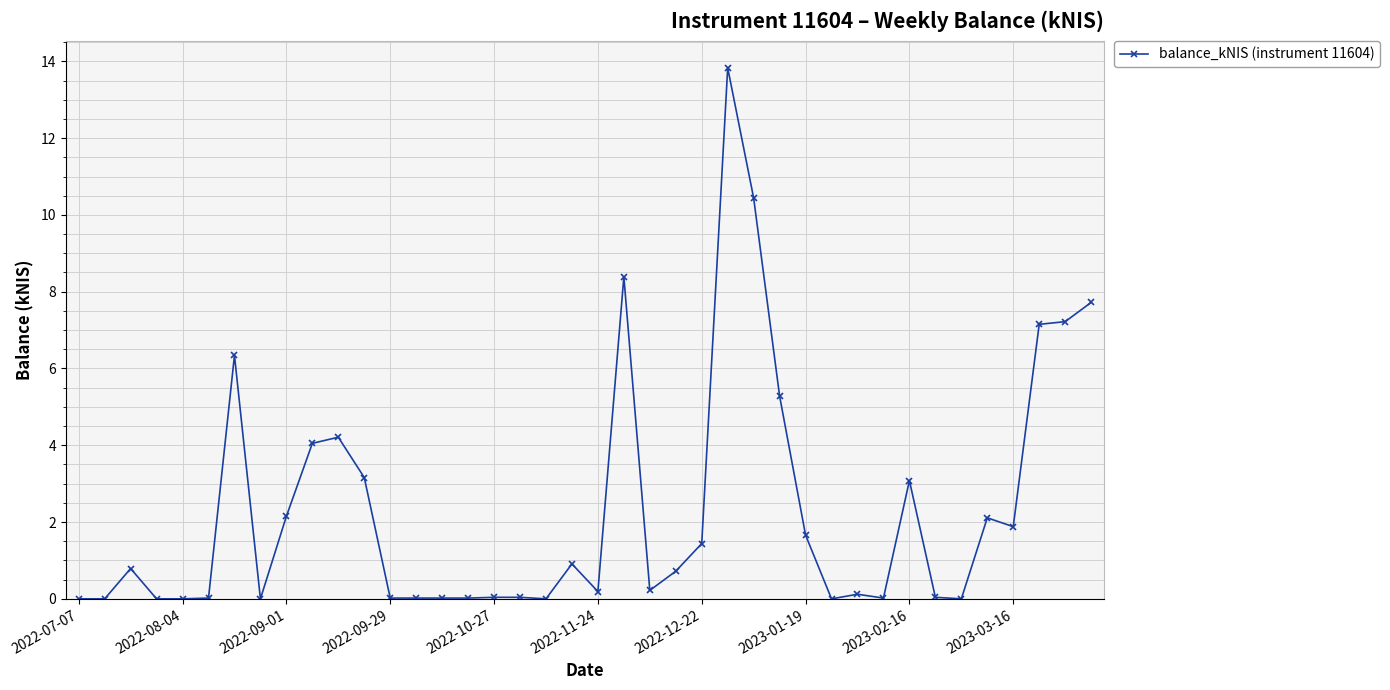

True or false: the data has more than 2 interior local peaks.

True